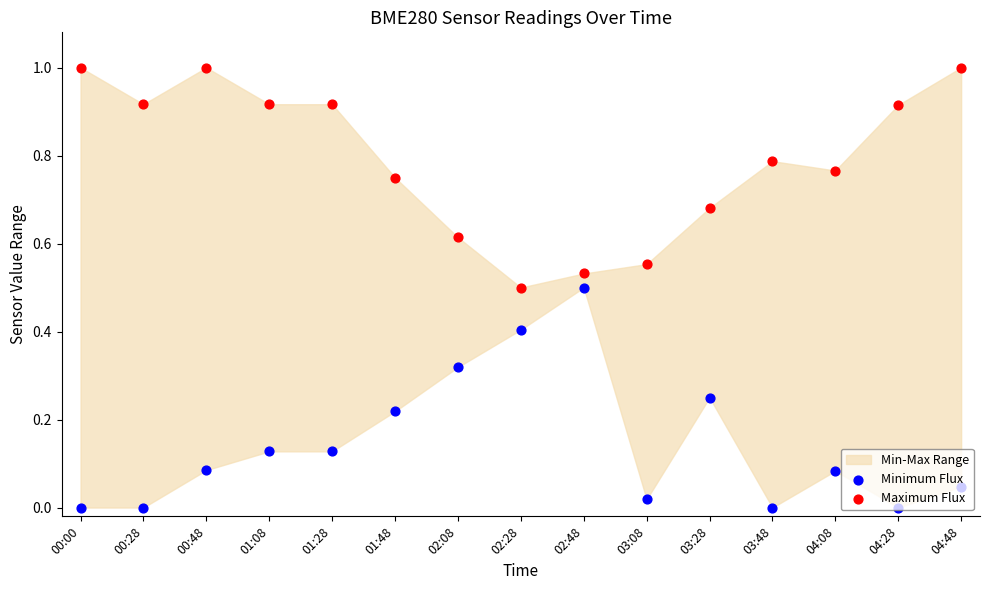

Which series has the largest total across all categories?

Maximum Flux